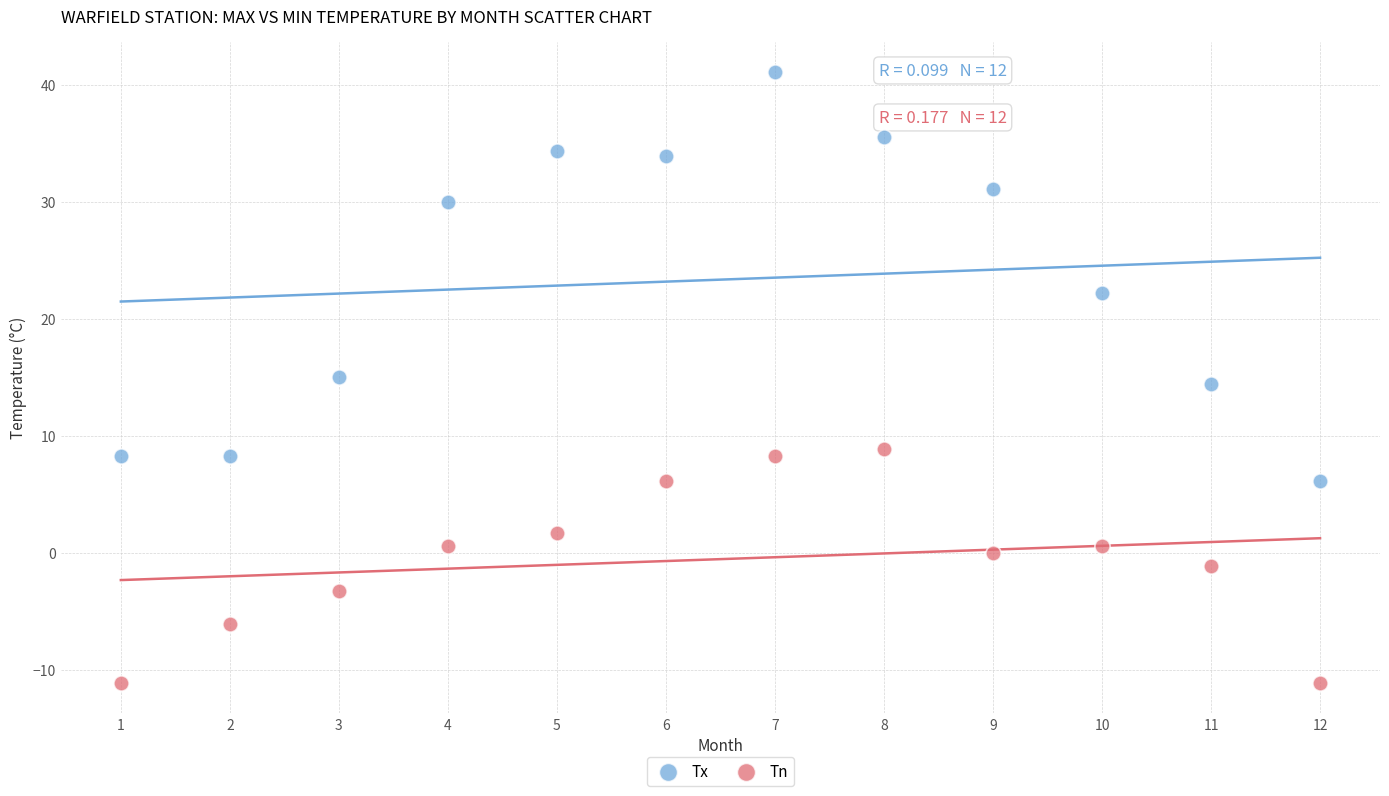

Which series reaches the maximum Y coordinate?

Tx